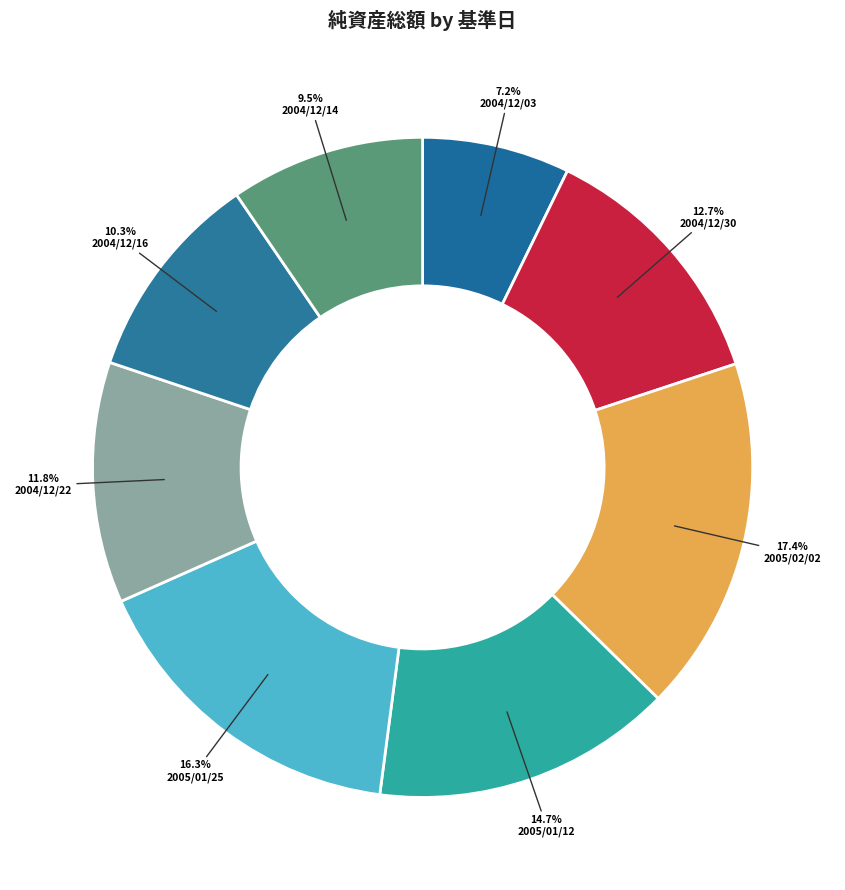

What percentage is the 2005/02/02 slice, to the nearest percent?

17%